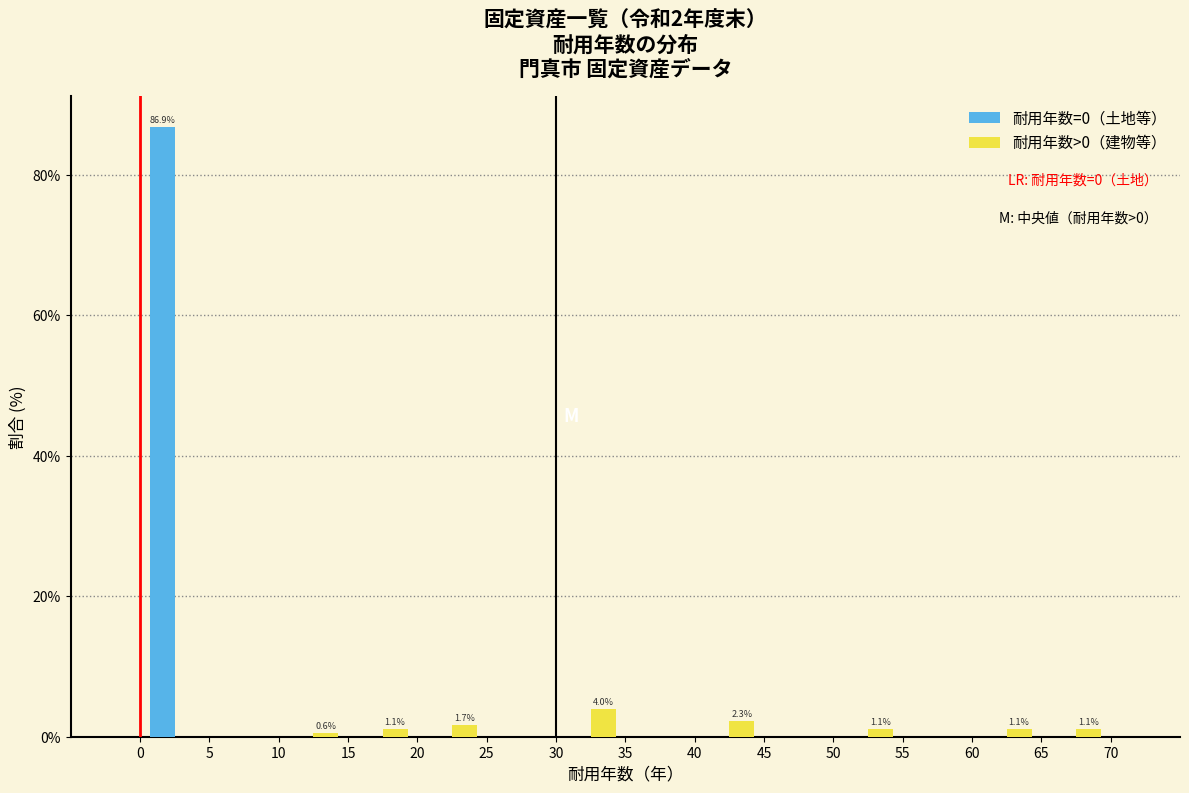

In the 耐用年数=0（土地等） series, which range on the x-axis has the tallest bar?

0 to 5